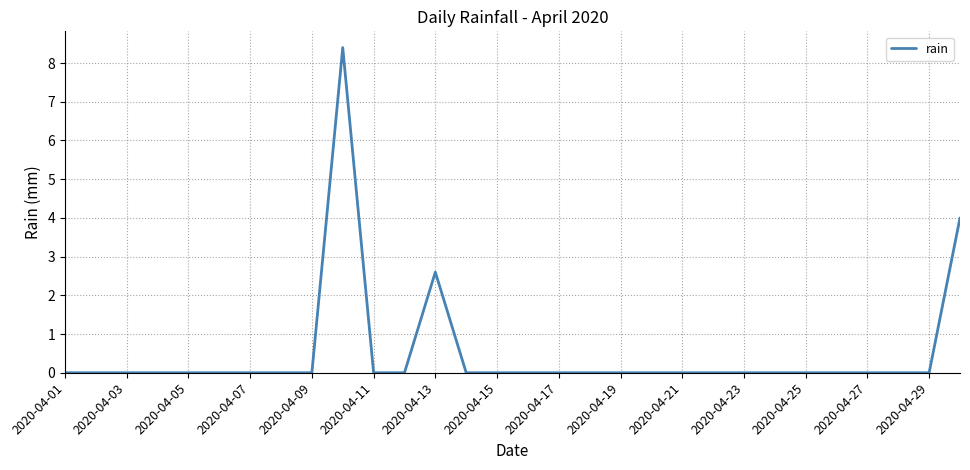

How many lines are shown in the chart?

1